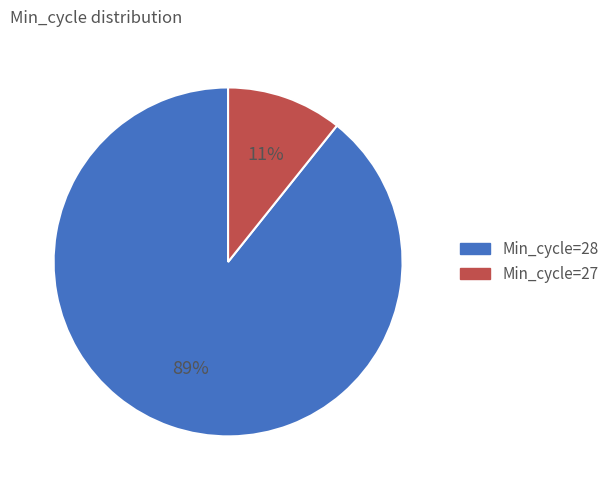

Which category has the biggest portion of the pie?

Min_cycle=28